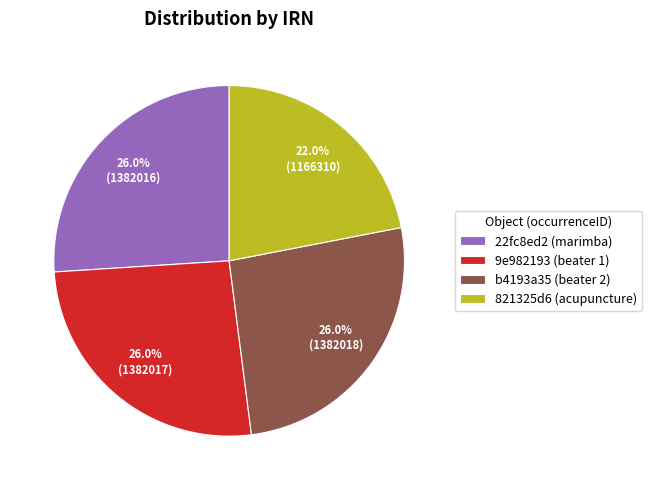

Is 22fc8ed2 (marimba) the majority of the pie?

No